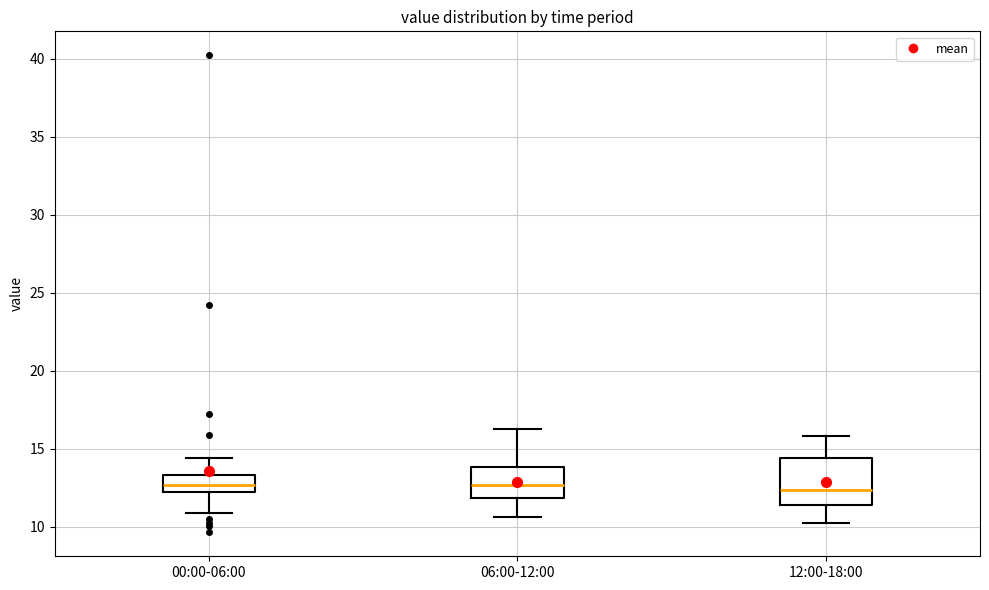

Where is the upper edge of the box for 06:00-12:00 on the y-axis? The values are not printed on the chart, so give them approximately, as read against the axis.

14.0